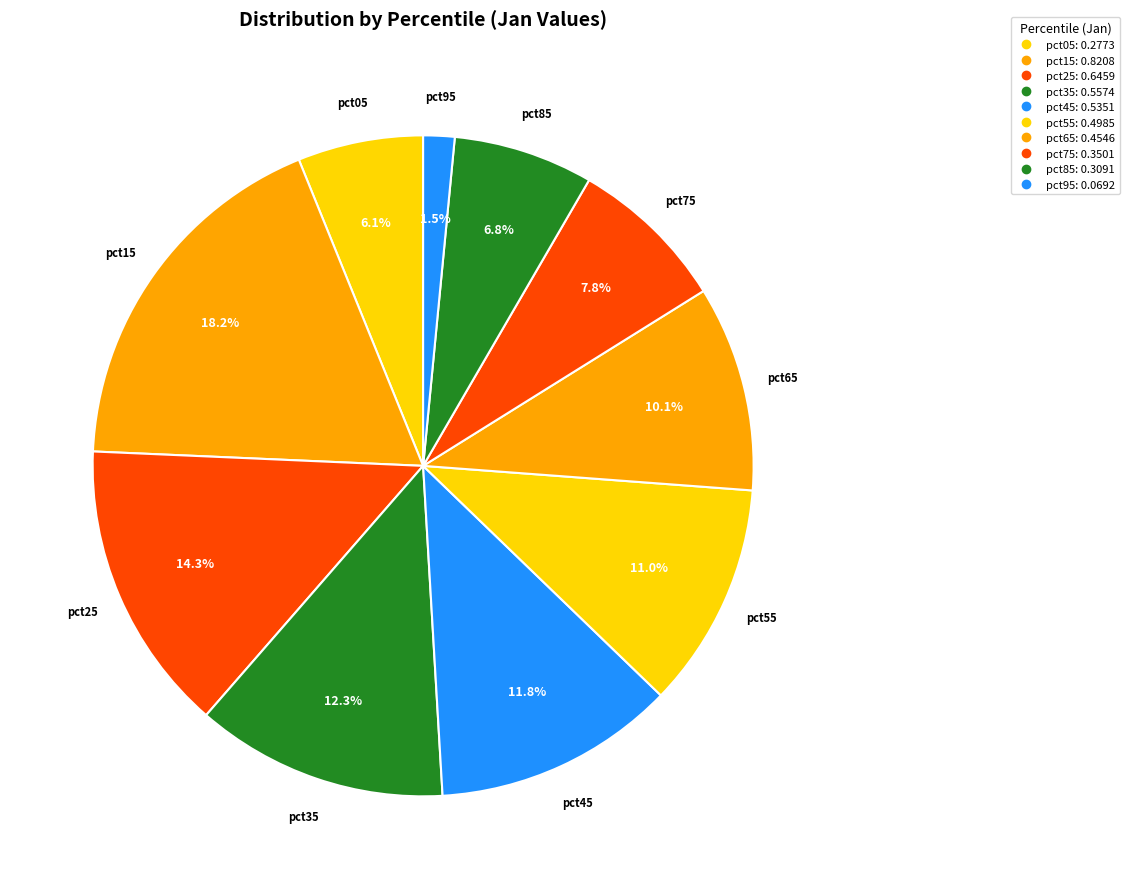

Count the number of slices in the pie.

10